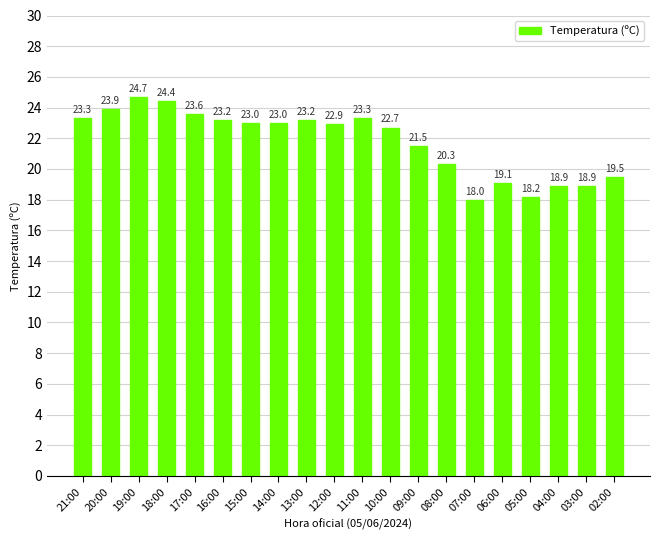

Which label corresponds to the largest value in the chart?

19:00